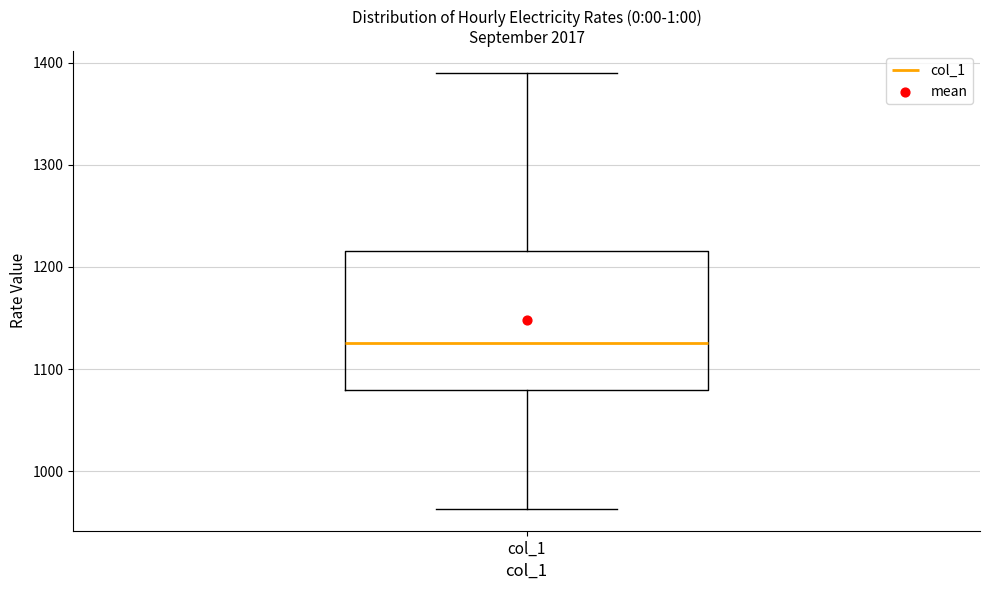

Read this box plot against the y-axis: the position of the median line, the range covered by the box, and the ends of both whiskers. The values are not printed on the chart, so give them approximately, as read against the axis.

median 1130, box 1080 to 1220, whiskers 960 to 1390